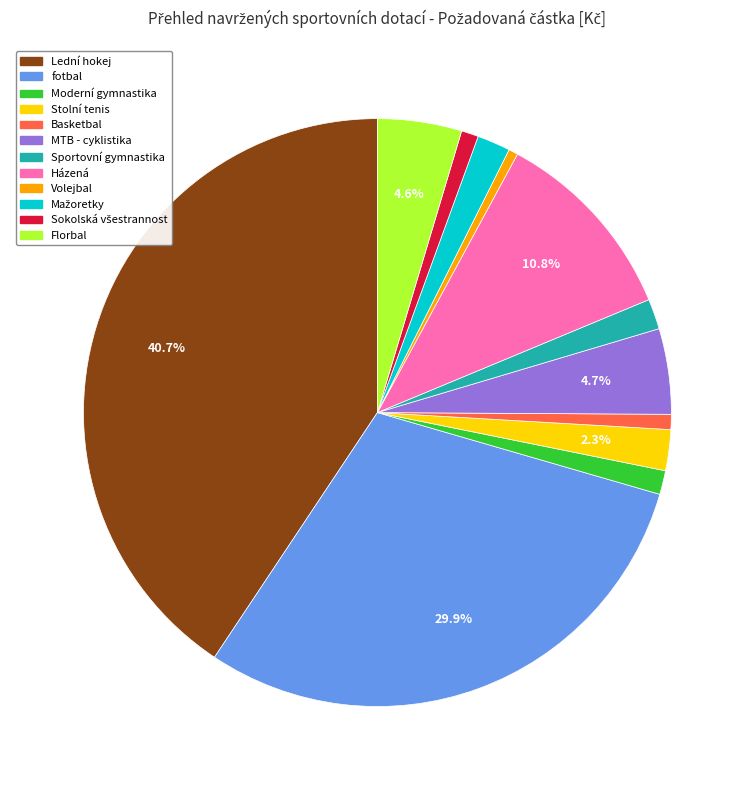

To the nearest percent, what is the combined percentage of Lední hokej and fotbal?

71%